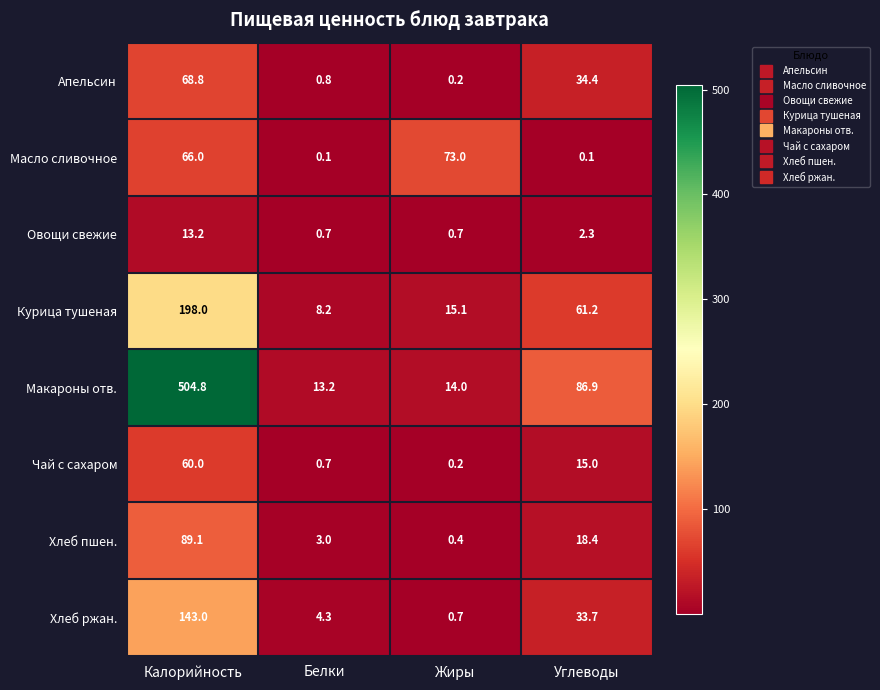

True or false: Хлеб пшен. has a value of 5.4 at Белки.

False